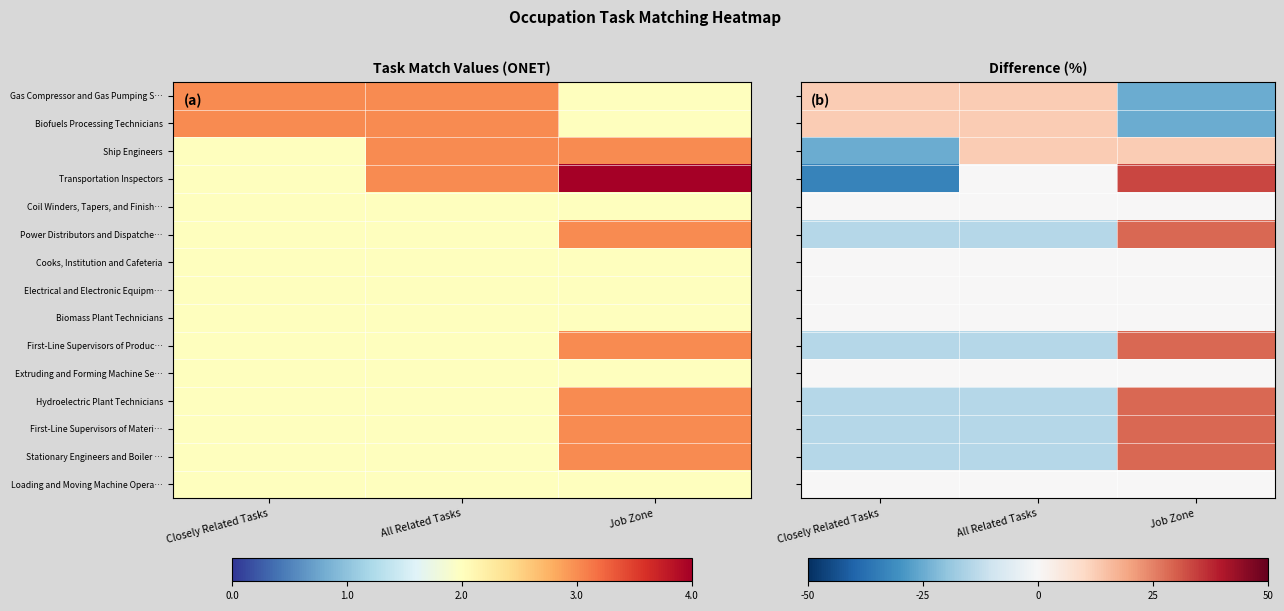

Rank the categories by First-Line Supervisors of Materi… value from highest to lowest.

Job Zone, Closely Related Tasks, All Related Tasks